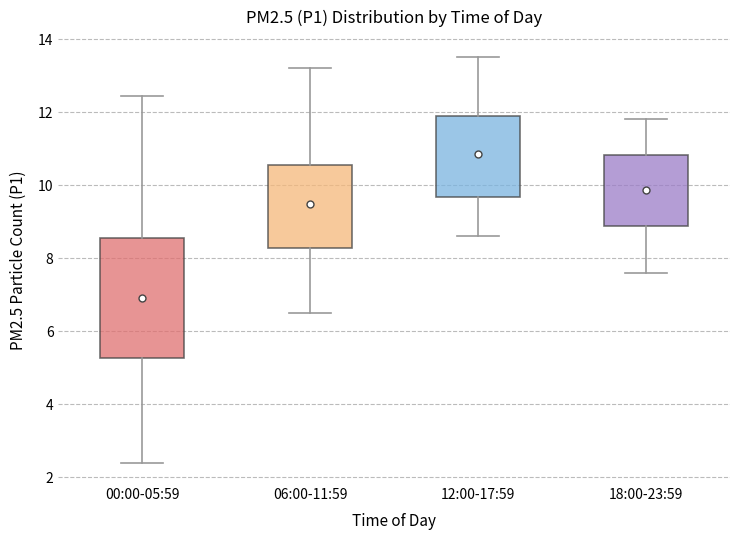

Reading left to right, read every box against the y-axis: the position of its median line, the range the box covers, and the ends of its whiskers. The values are not printed on the chart, so give them approximately, as read against the axis.

00:00-05:59: median 6.4, box 5.2 to 8.6, whiskers 2.4 to 12.4
06:00-11:59: median 9.4, box 8.2 to 10.6, whiskers 6.6 to 13.2
12:00-17:59: median 10.8, box 9.6 to 12.0, whiskers 8.6 to 13.6
18:00-23:59: median 9.8, box 8.8 to 10.8, whiskers 7.6 to 11.8